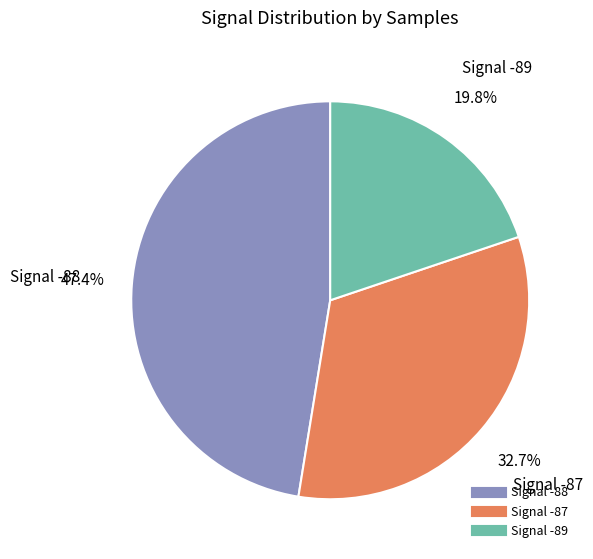

How many segments does this pie chart have?

3